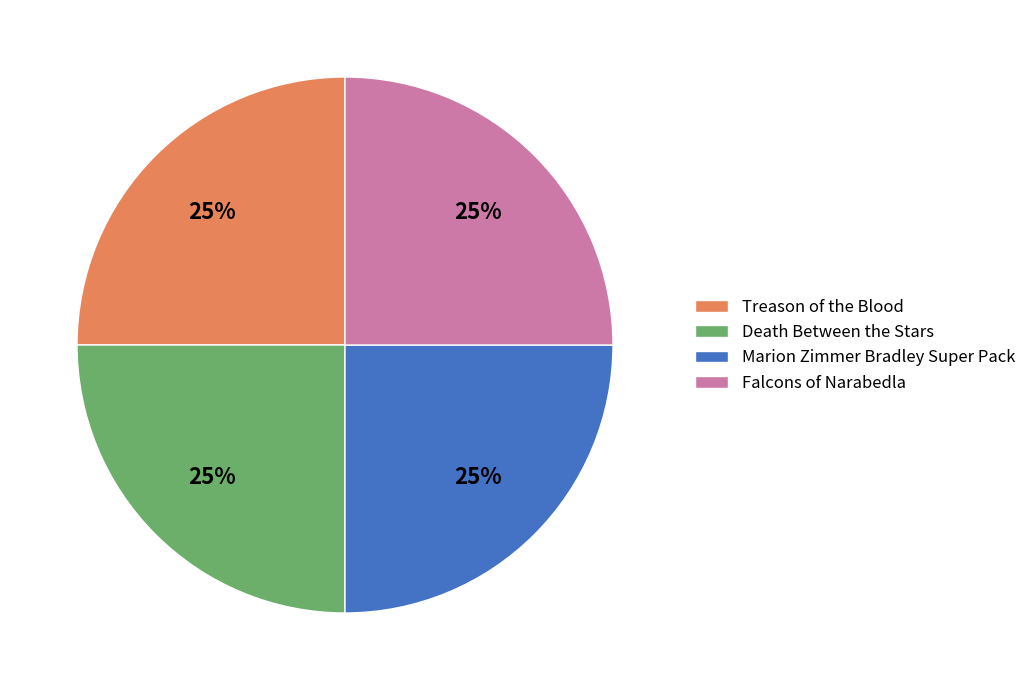

Is Marion Zimmer Bradley Super Pack the majority of the pie?

No